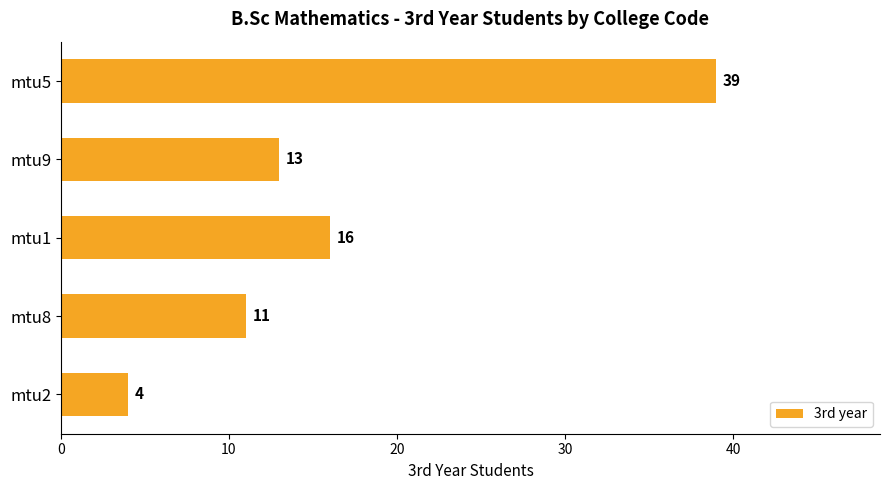

What is the label of the 2nd bar from the top?

mtu9